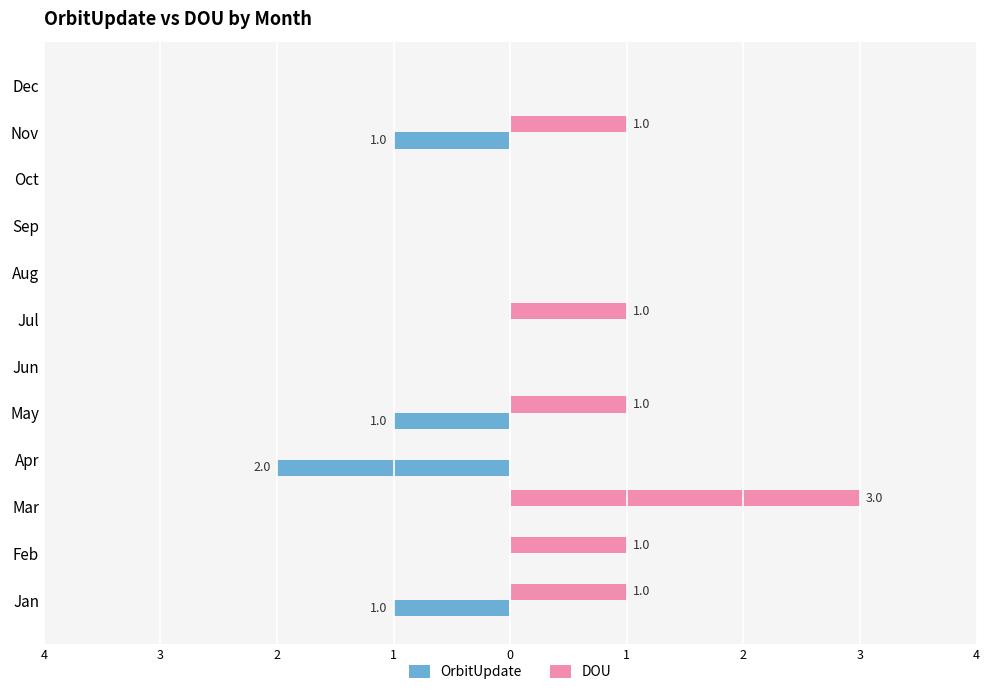

What are all the series names shown in the legend?

OrbitUpdate, DOU